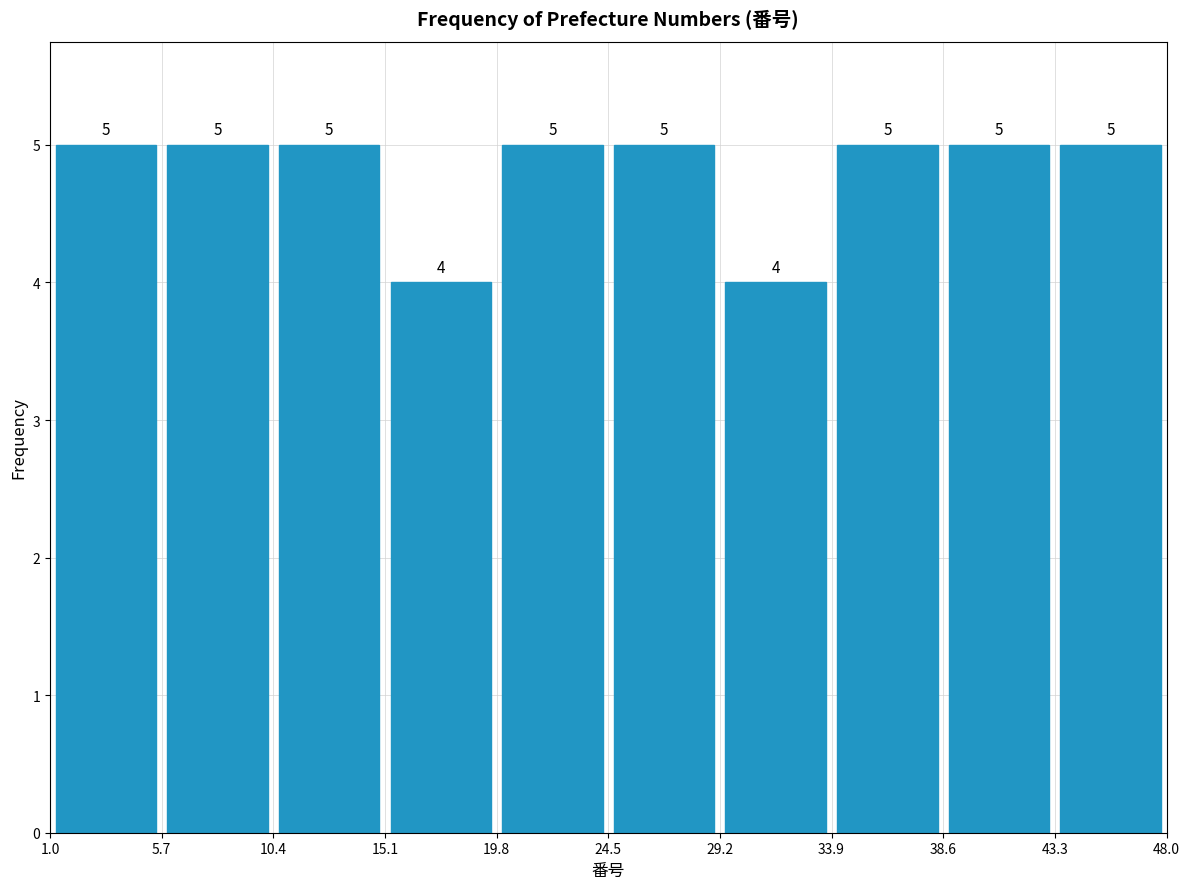

Reading left to right, list every bar in this chart as the range it spans on the x-axis followed by its height.

1.0 to 5.7: 5
5.7 to 10.4: 5
10.4 to 15.1: 5
15.1 to 19.8: 4
19.8 to 24.5: 5
24.5 to 29.2: 5
29.2 to 33.9: 4
33.9 to 38.6: 5
38.6 to 43.3: 5
43.3 to 48.0: 5